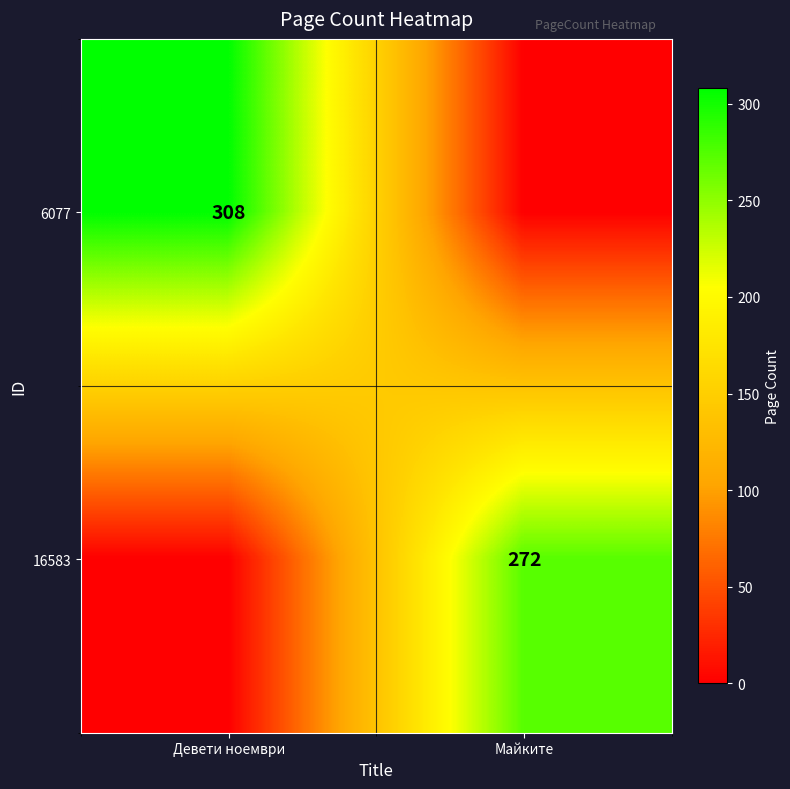

True or false: 6077 has a value of 308 at Девети ноември.

True